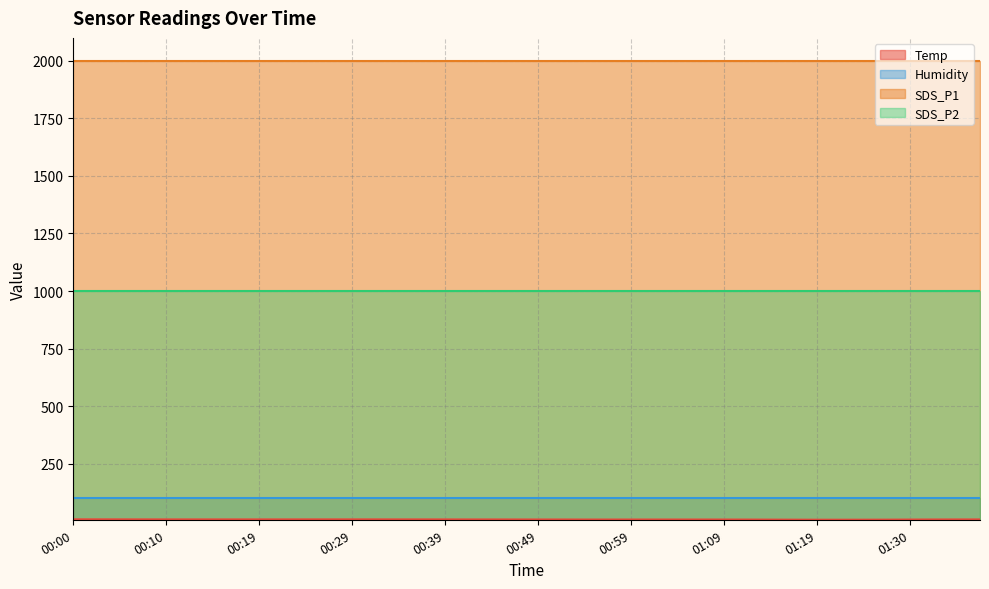

True or false: Humidity and Temp cross at least once.

False